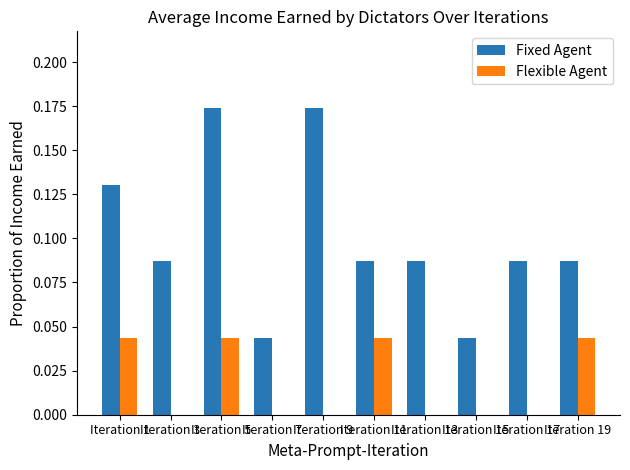

What is the sum of all Fixed Agent values?

1.0